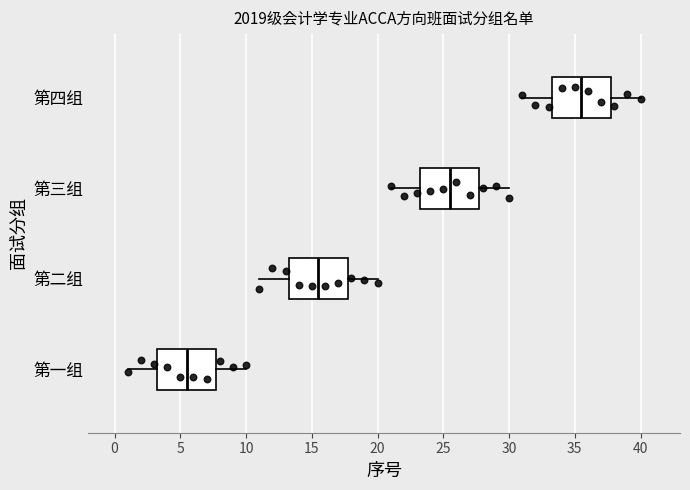

Which box's median line is the furthest to the left?

第一组